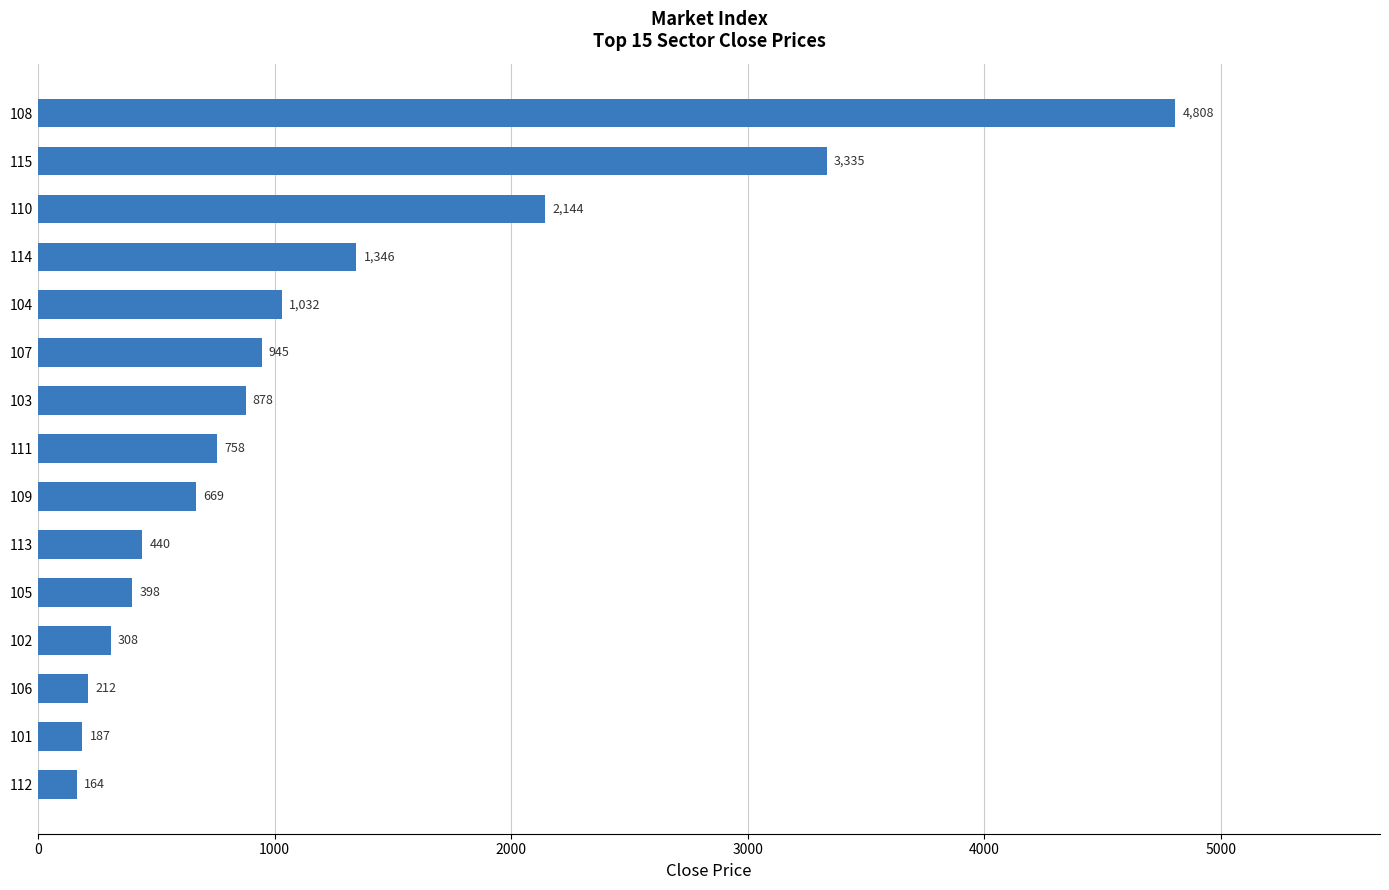

What is the average value?

1175